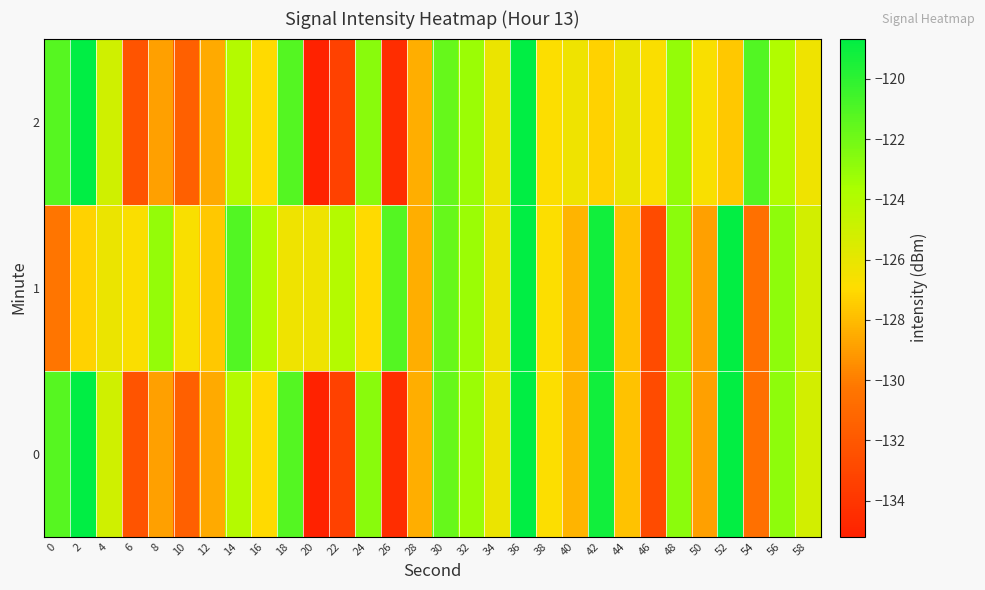

Reading right to left, extract all data points from this chart.

0: 58=-125.2	56=-122.8	54=-130.6	52=-118.7	50=-128.9	48=-122.8	46=-132.8	44=-127.8	42=-119.2	40=-128.3	38=-126.8	36=-118.7	34=-126.2	32=-123.2	30=-121.6	28=-128.4	26=-134.5	24=-122.7	22=-133.4	20=-135.2	18=-121.1	16=-127.0	14=-124.0	12=-128.5	10=-131.6	8=-128.9	6=-132.2	4=-125.1	2=-118.7	0=-121.2
1: 58=-125.2	56=-122.8	54=-130.6	52=-118.7	50=-128.9	48=-122.8	46=-132.8	44=-127.8	42=-119.2	40=-128.3	38=-126.8	36=-118.7	34=-126.2	32=-123.2	30=-121.6	28=-128.4	26=-121.1	24=-127.0	22=-124.0	20=-126.3	18=-126.3	16=-123.9	14=-121.1	12=-127.6	10=-126.7	8=-123.0	6=-126.7	4=-126.2	2=-127.3	0=-130.3
2: 58=-126.3	56=-123.9	54=-121.1	52=-127.6	50=-126.7	48=-123.0	46=-126.7	44=-126.2	42=-127.3	40=-126.3	38=-126.8	36=-118.7	34=-126.2	32=-123.2	30=-121.6	28=-128.4	26=-134.5	24=-122.7	22=-133.4	20=-135.2	18=-121.1	16=-127.0	14=-124.0	12=-128.5	10=-131.6	8=-128.9	6=-132.2	4=-125.1	2=-118.7	0=-121.2